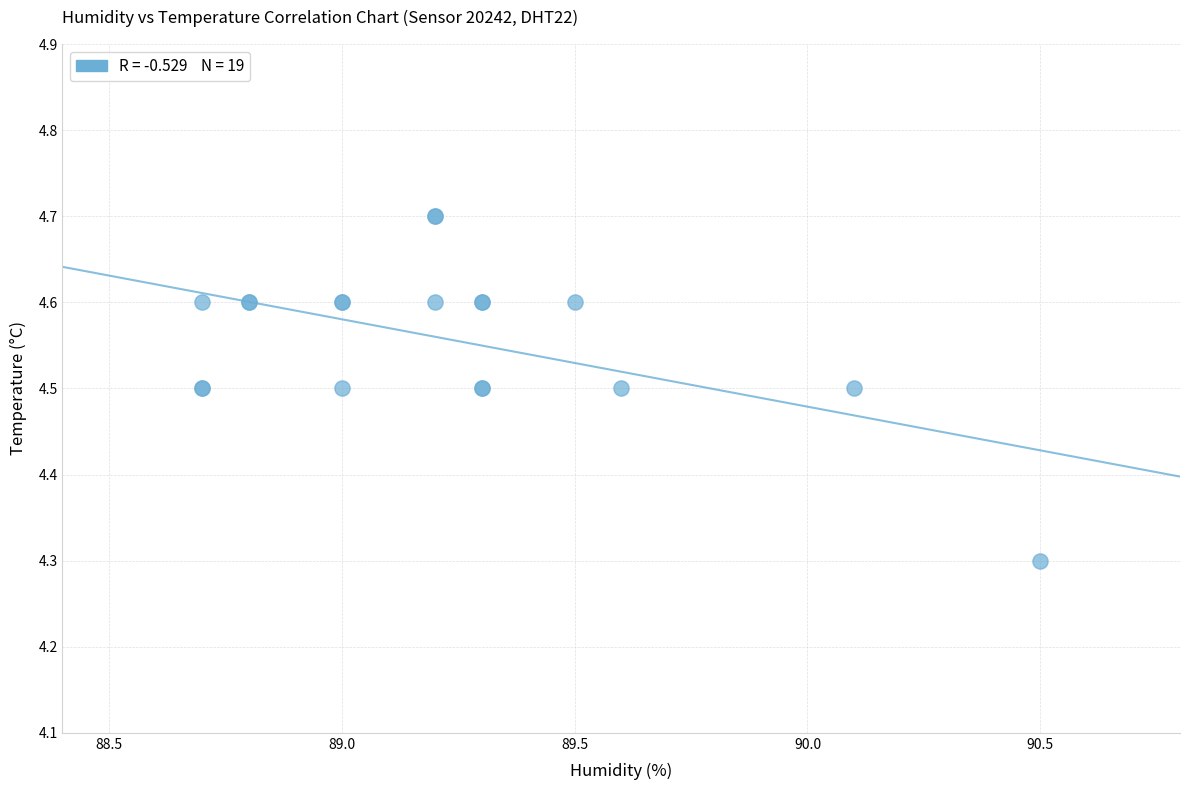

What Y value in the scatter plot is closest to 4?

4.3